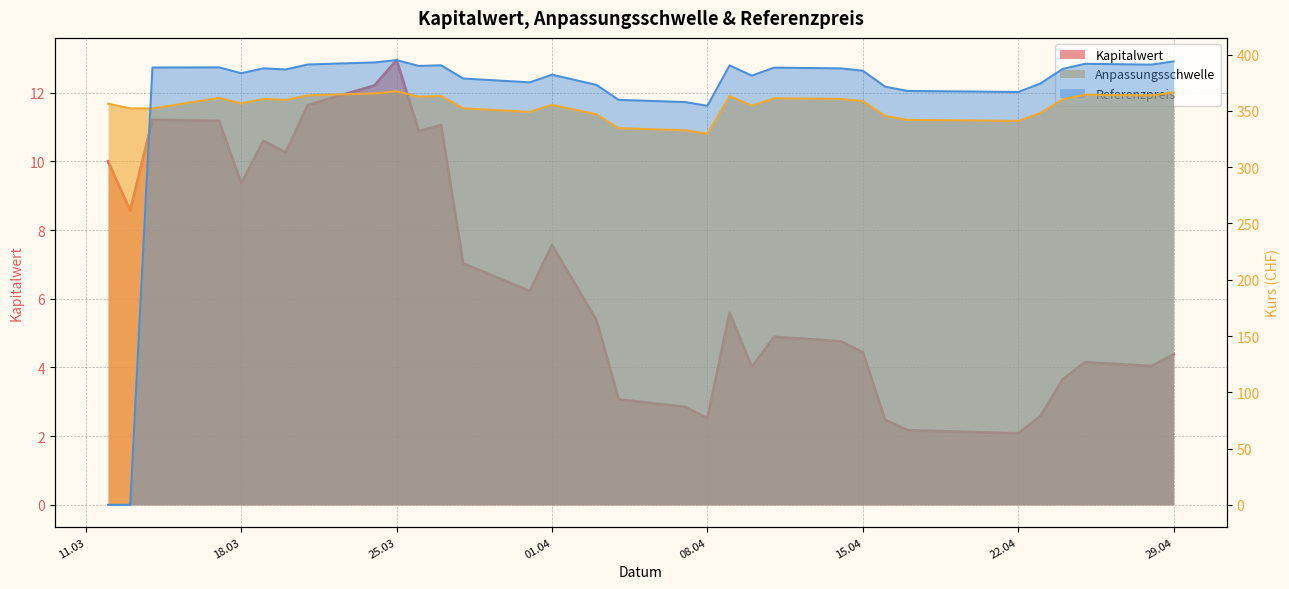

In Kapitalwert, how many points are higher than both neighbors (excluding endpoints)?

8